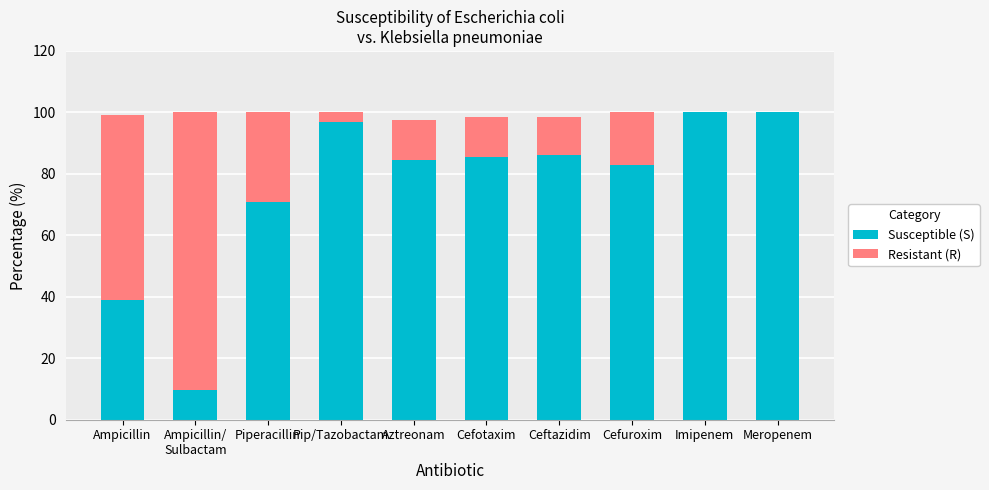

Is it true that Susceptible (S) equals 113.7 at Aztreonam?

False